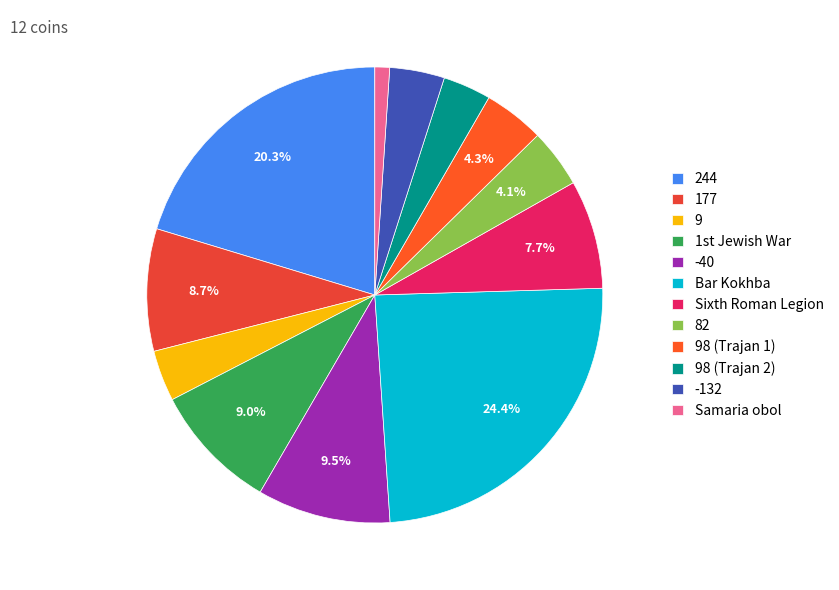

Does Sixth Roman Legion account for over 50% of the chart?

No